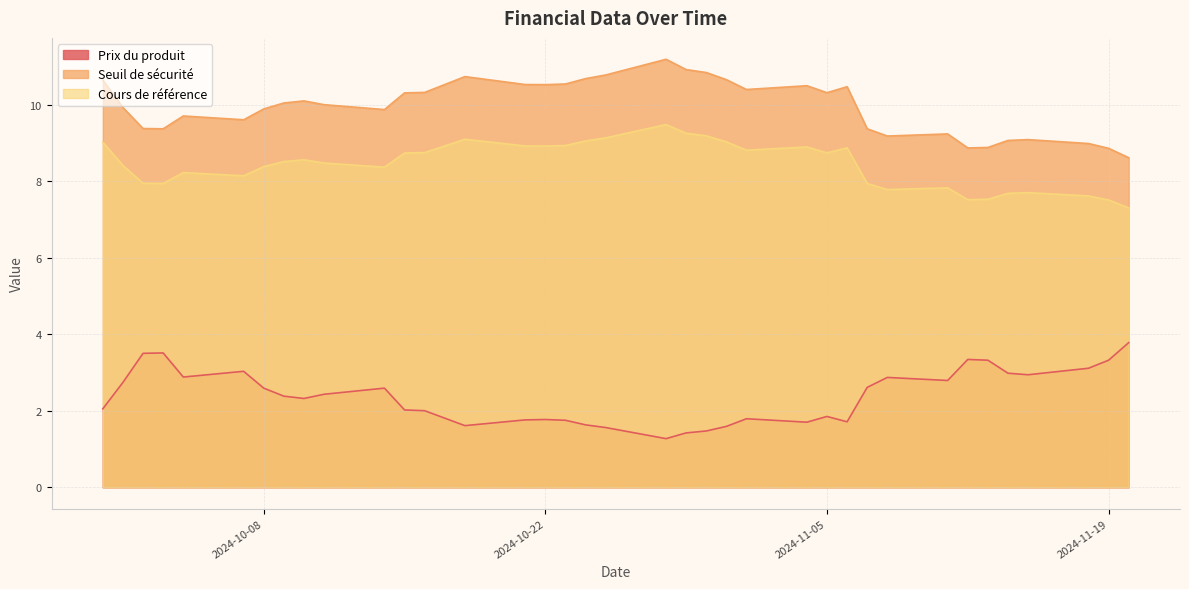

The Cours de référence series shows 7.9 at 2024-10-03. True or false?

True